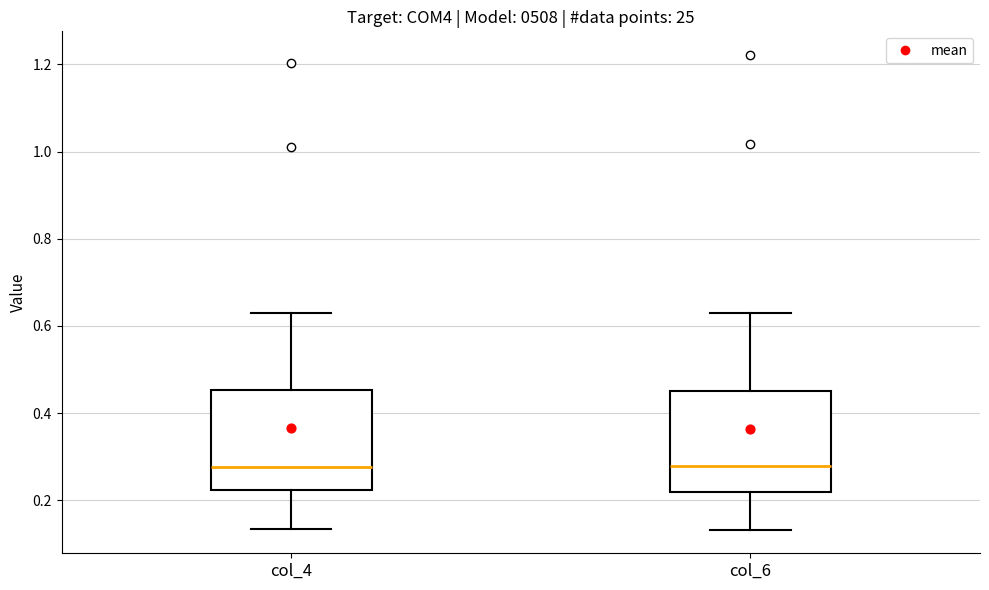

Reading left to right, transcribe this box plot: for each box, give where its median line is, the range the box spans, and where its two whiskers end, as read against the y-axis. The values are not printed on the chart, so give them approximately, as read against the axis.

col_4: median 0.28, box 0.22 to 0.46, whiskers 0.14 to 0.62
col_6: median 0.28, box 0.22 to 0.46, whiskers 0.14 to 0.62